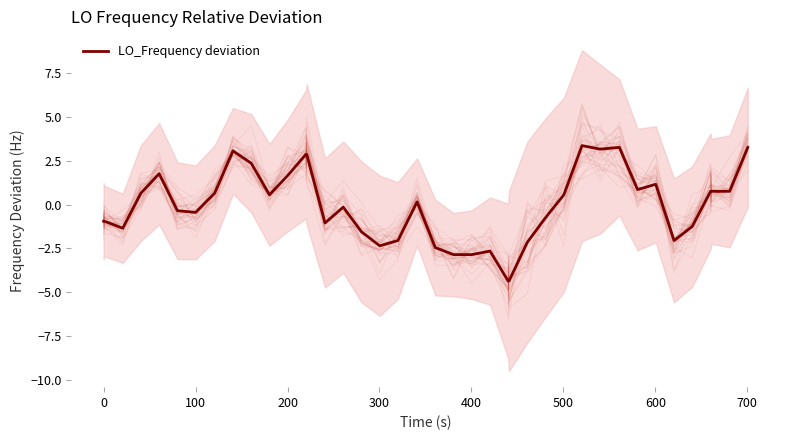

What is the highest value of the LO_Frequency deviation series?

3.3